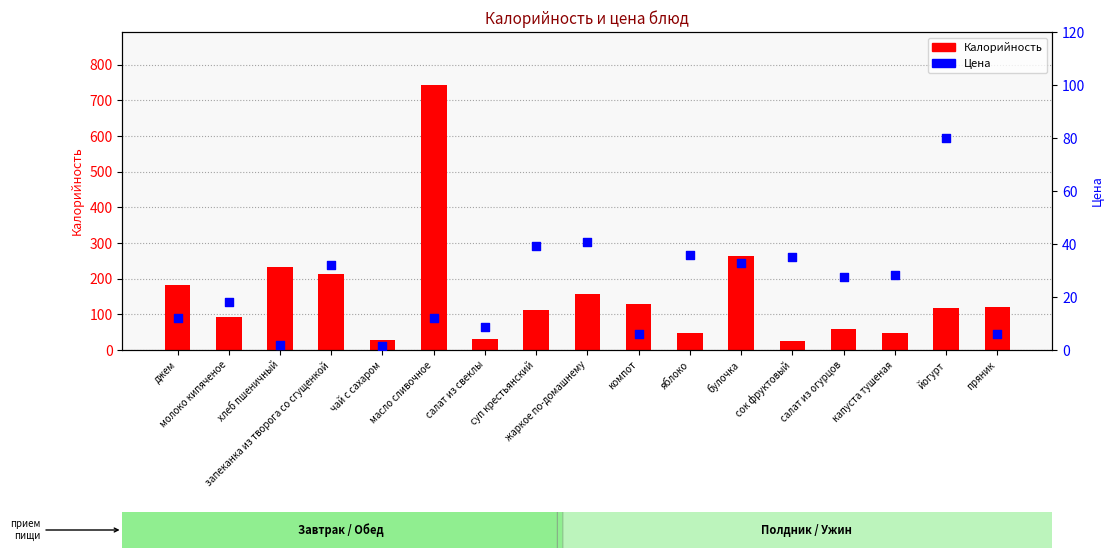

What are all the series names shown in the legend?

Калорийность, Цена